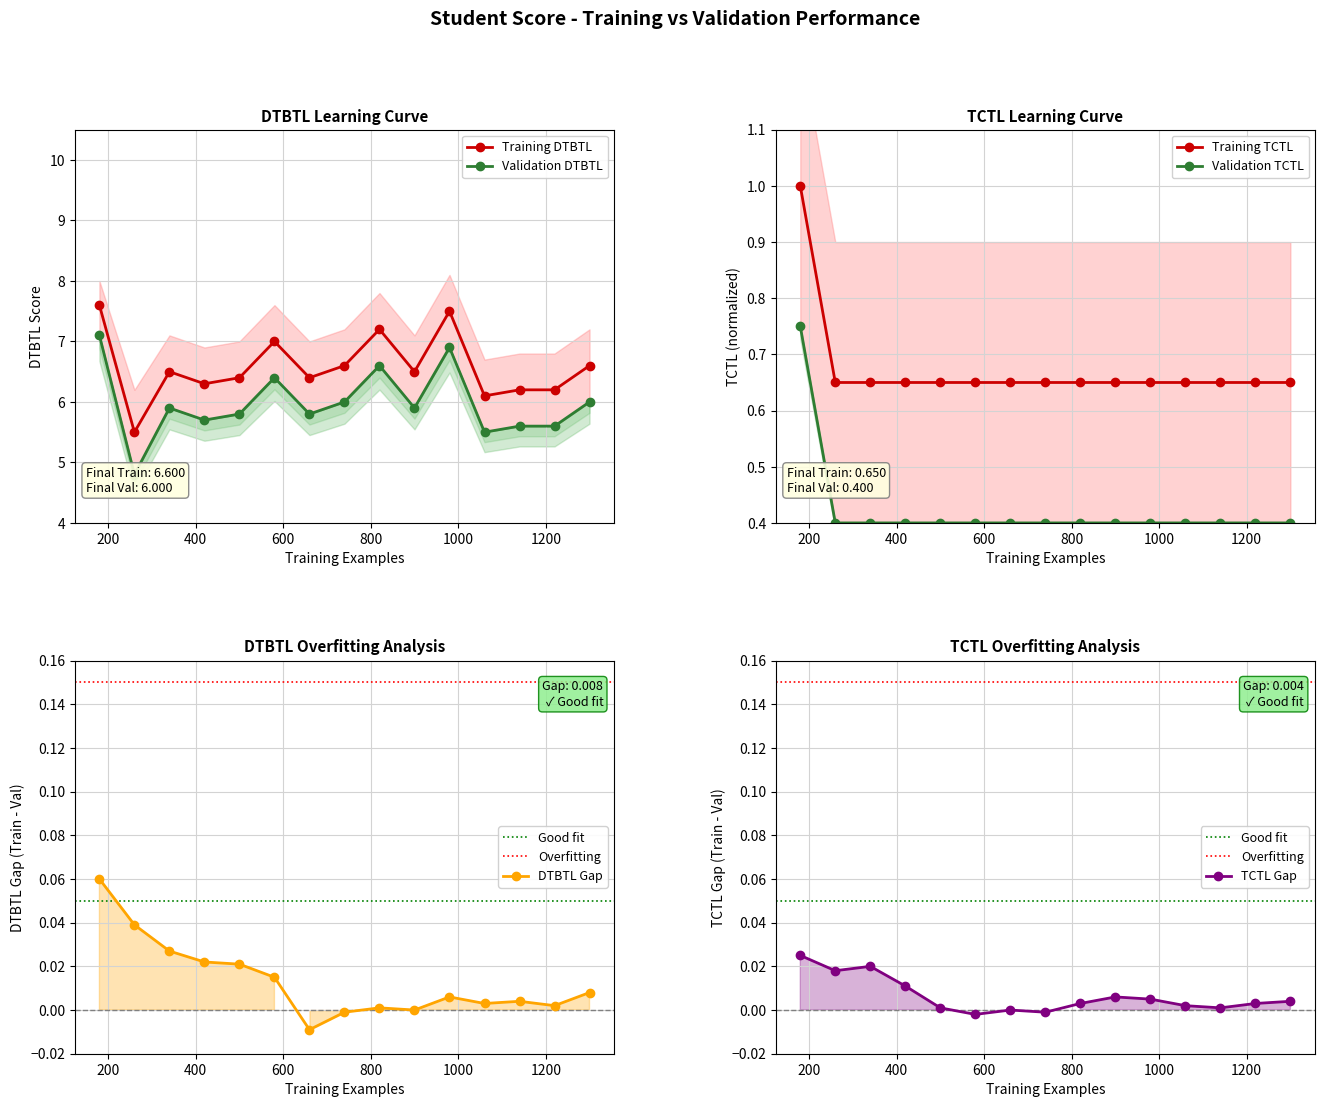

What is the value of the DTBTL point at the 9th from the left?

7.2